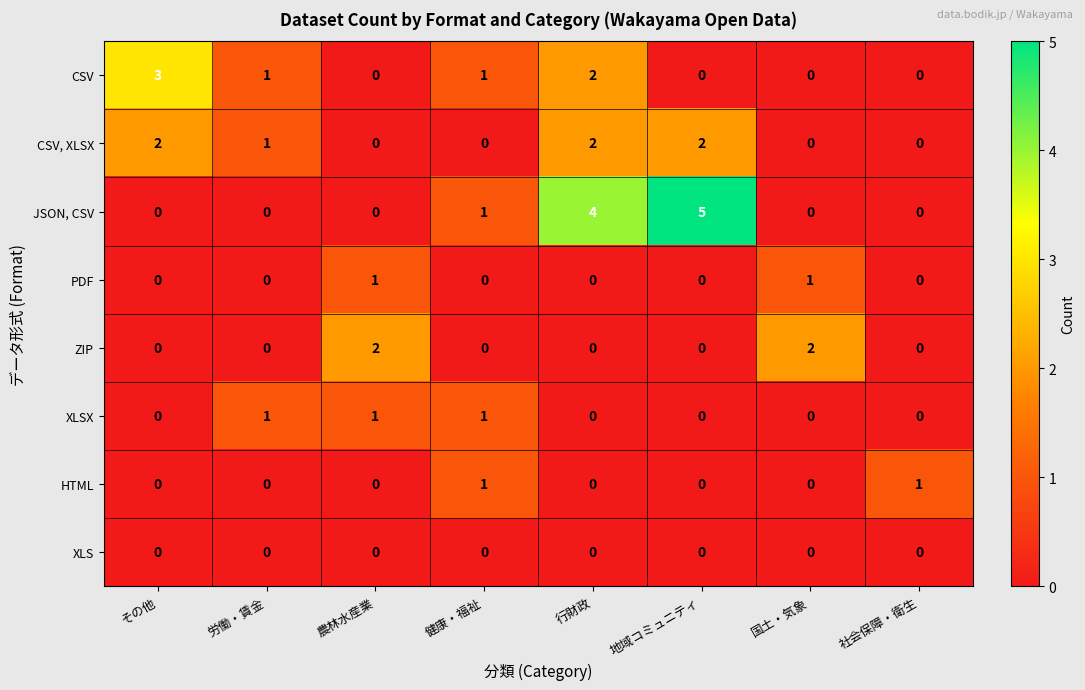

Which series has the largest range (max minus min)?

JSON, CSV